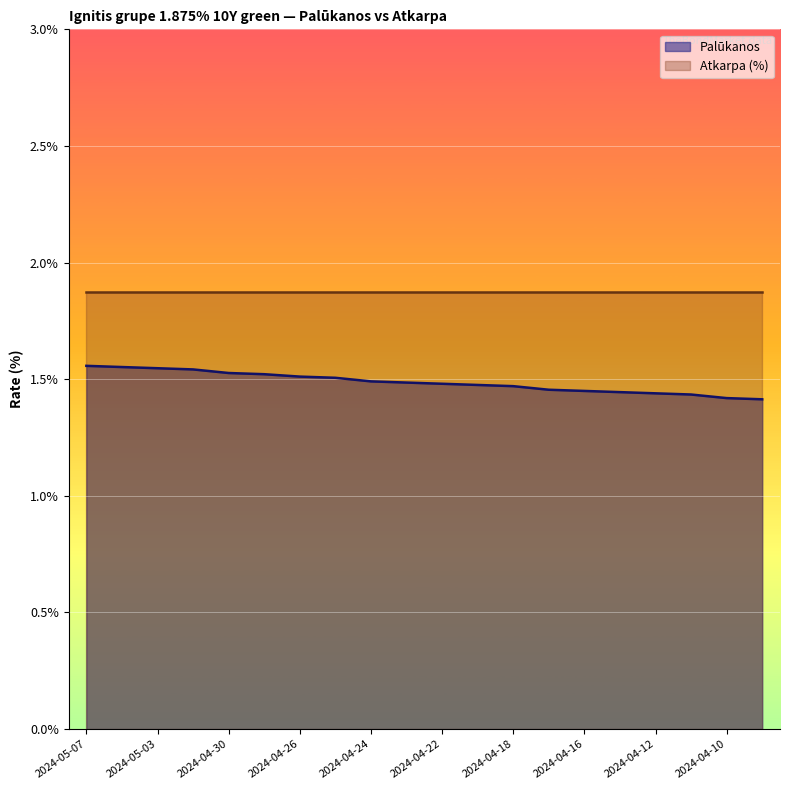

What is the label of the 18th point from the right?

2024-05-03